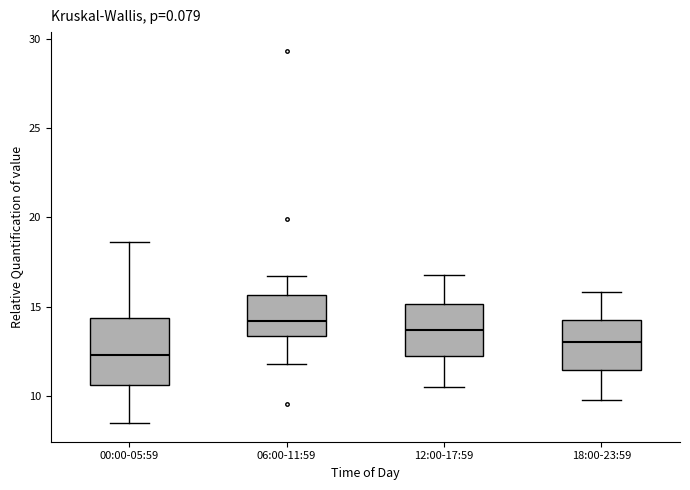

Reading left to right, read every box against the y-axis: the position of its median line, the range the box covers, and the ends of its whiskers. The values are not printed on the chart, so give them approximately, as read against the axis.

00:00-05:59: median 12.5, box 10.5 to 14.5, whiskers 8.5 to 18.5
06:00-11:59: median 14.0, box 13.5 to 15.5, whiskers 12.0 to 16.5
12:00-17:59: median 13.5, box 12.5 to 15.0, whiskers 10.5 to 17.0
18:00-23:59: median 13.0, box 11.5 to 14.0, whiskers 10.0 to 16.0